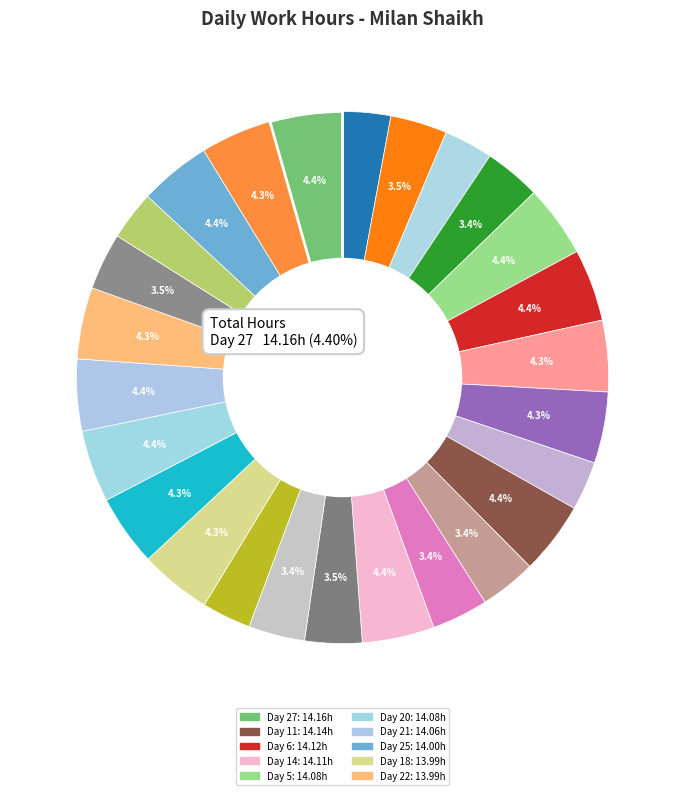

To the nearest percent, what is the average slice percentage?

4%